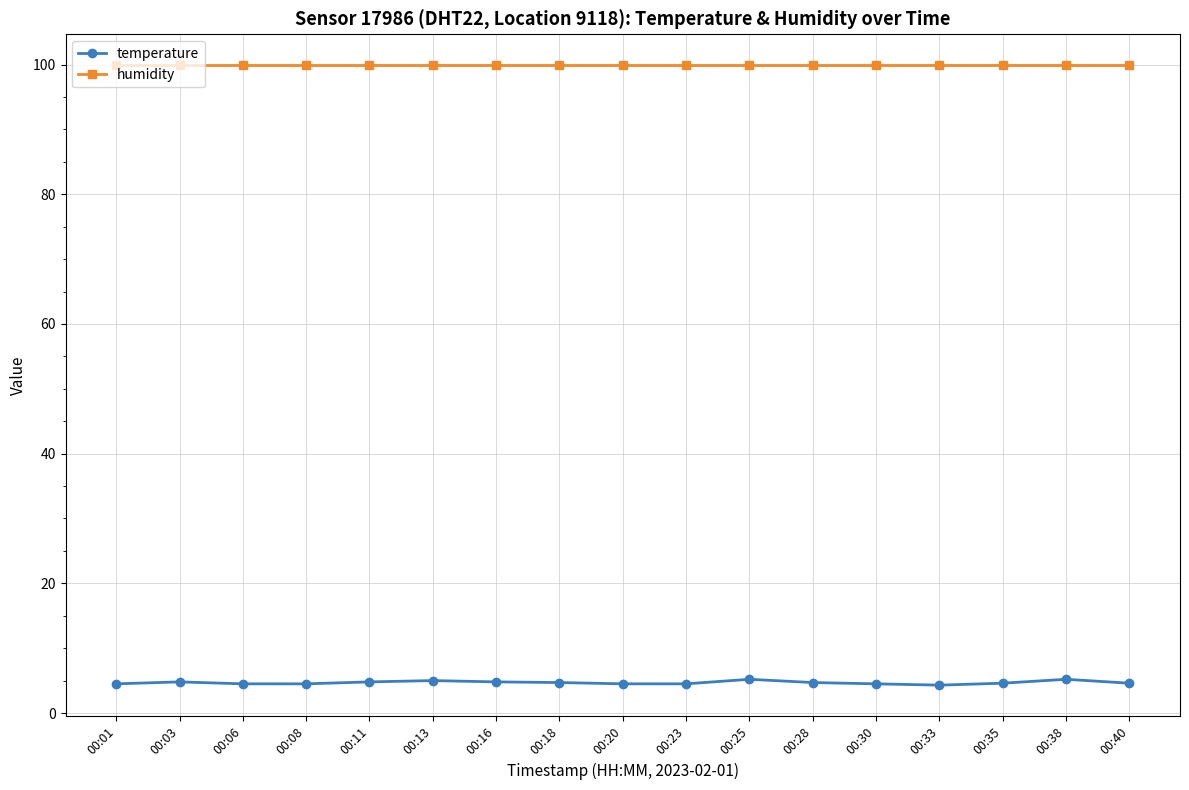

Which series has the widest spread of values?

temperature